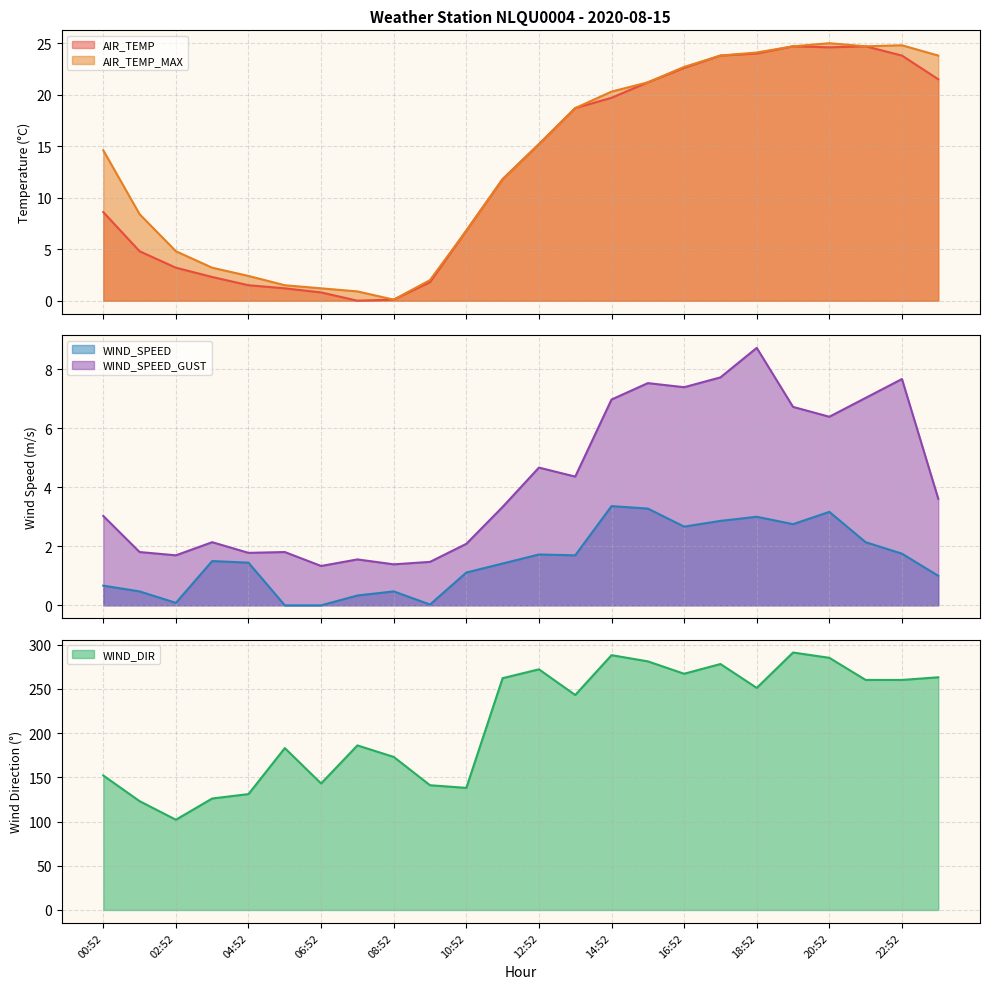

At which category does AIR_TEMP_MAX reach its first local peak?

20:52